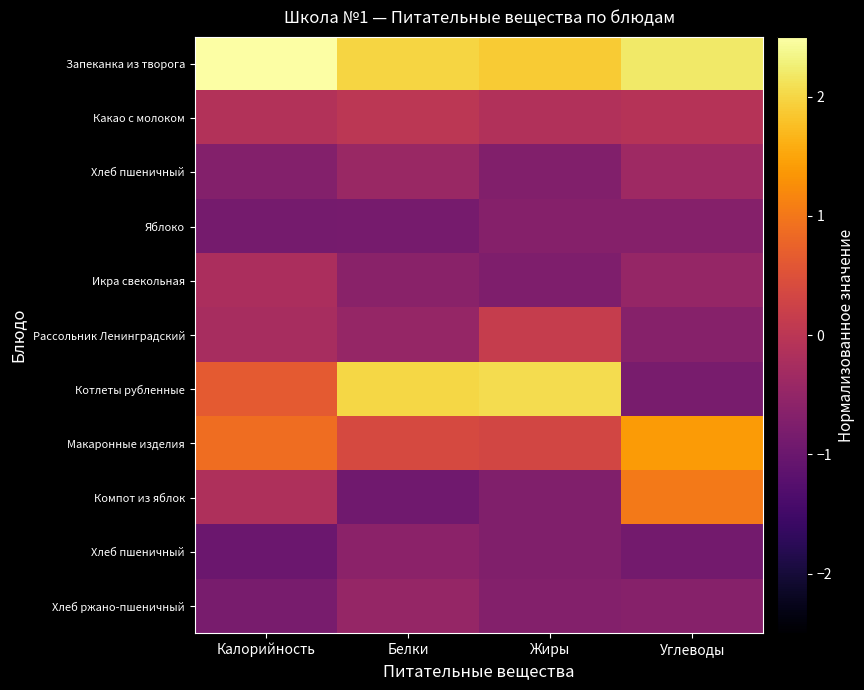

At which category does the chart reach its minimum across all series?

Калорийность